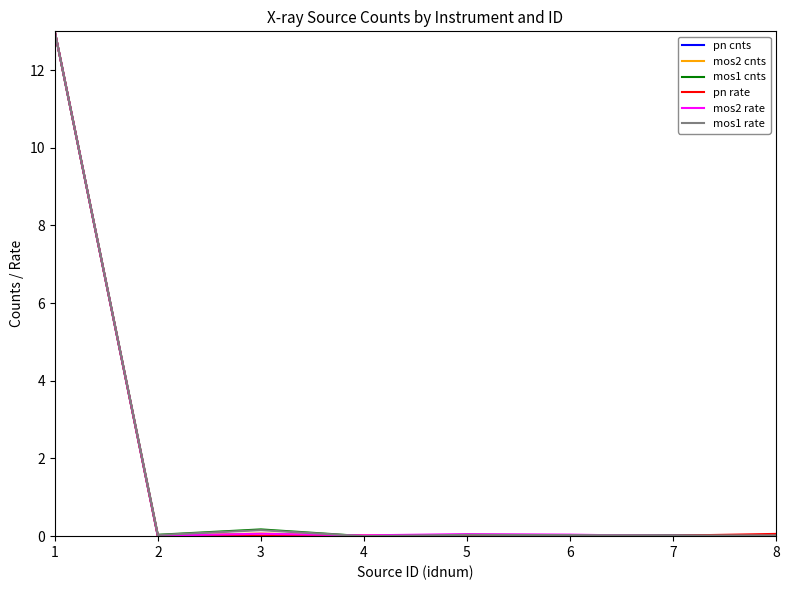

What are all the series names shown in the legend?

pn cnts, mos2 cnts, mos1 cnts, pn rate, mos2 rate, mos1 rate